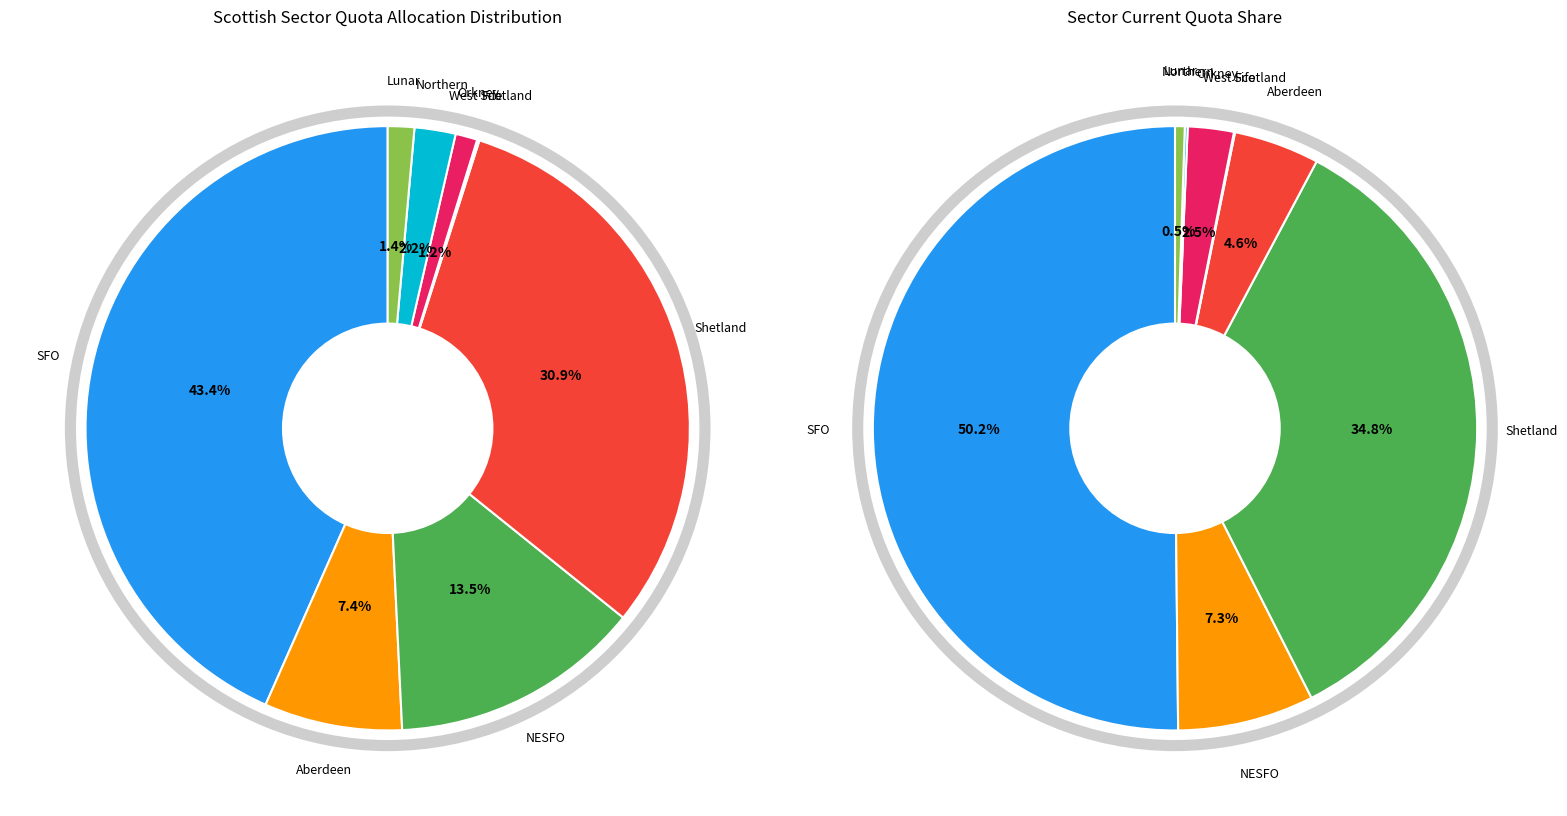

To the nearest percent, what portion does NESFO represent?

13%